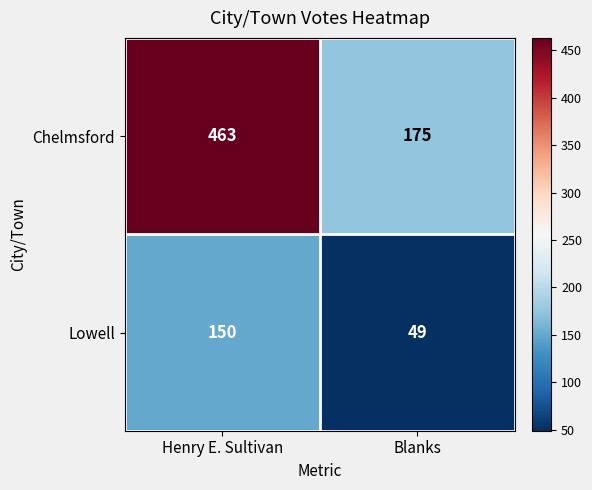

Between Henry E. Sultivan and Blanks, which series saw the biggest shift?

Chelmsford